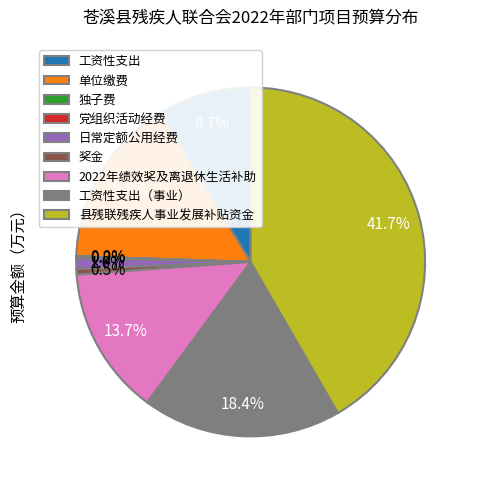

Between 工资性支出 and 日常定额公用经费, which is larger?

工资性支出